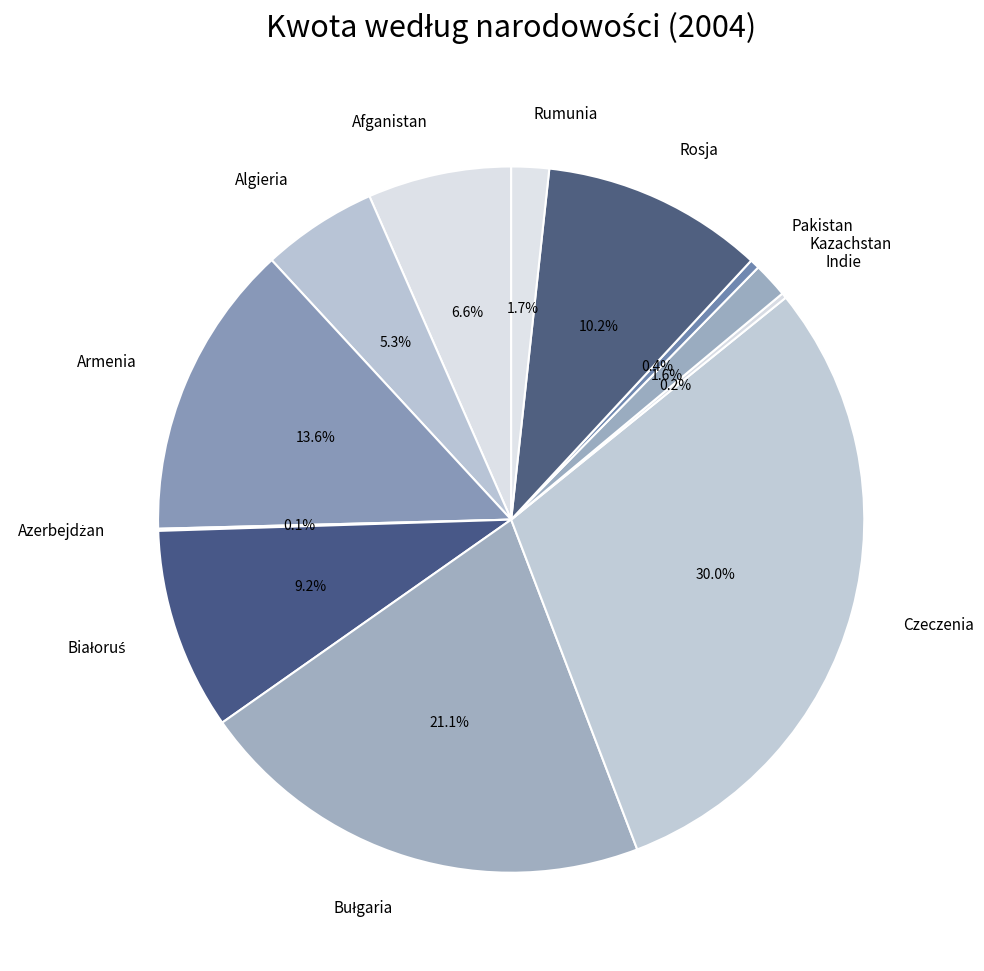

Which slice is the largest?

Czeczenia